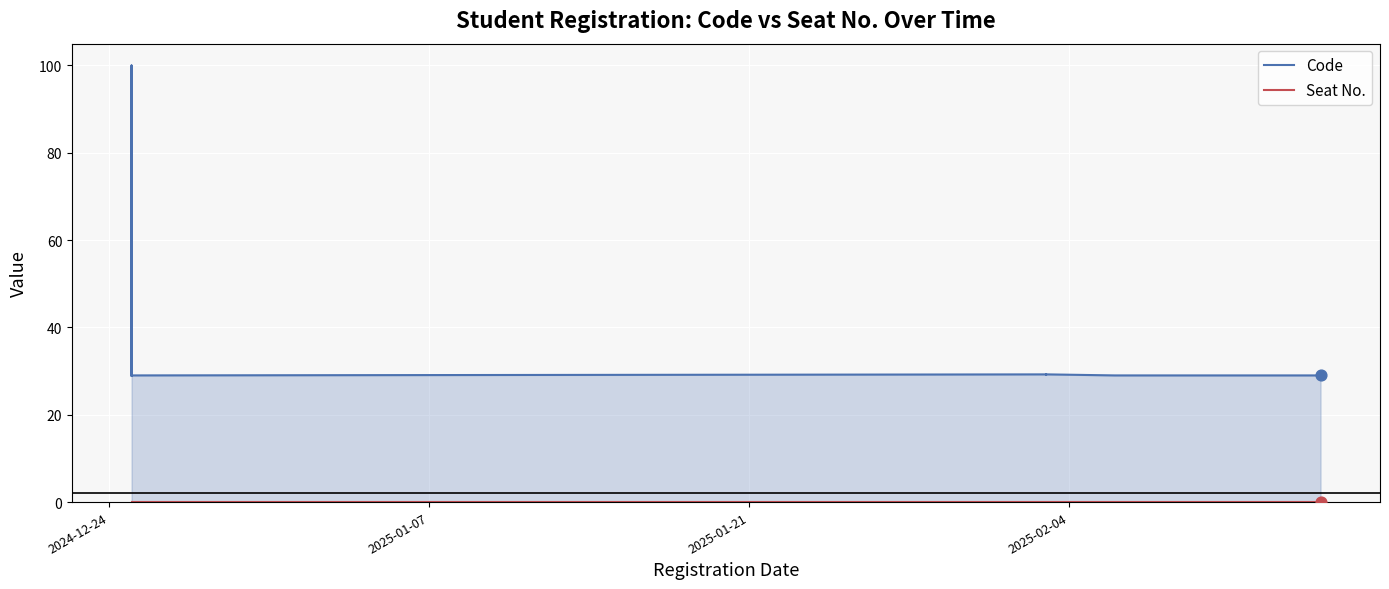

Is the value of Code at 24 greater than the value of Seat No. at 26?

Yes